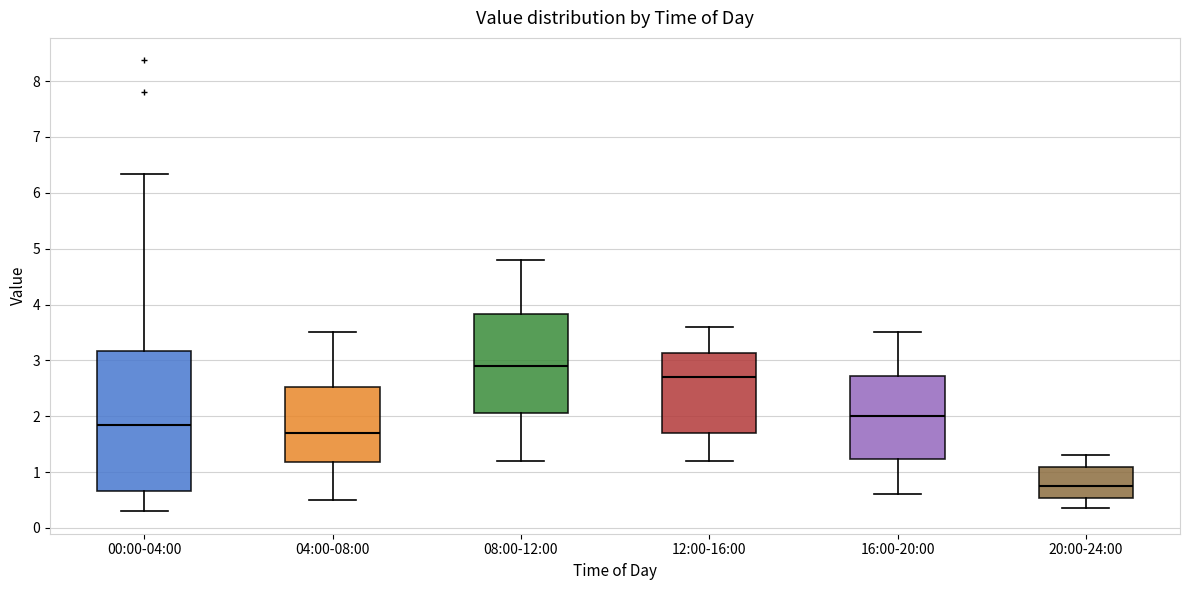

Which box has the highest median line?

08:00-12:00